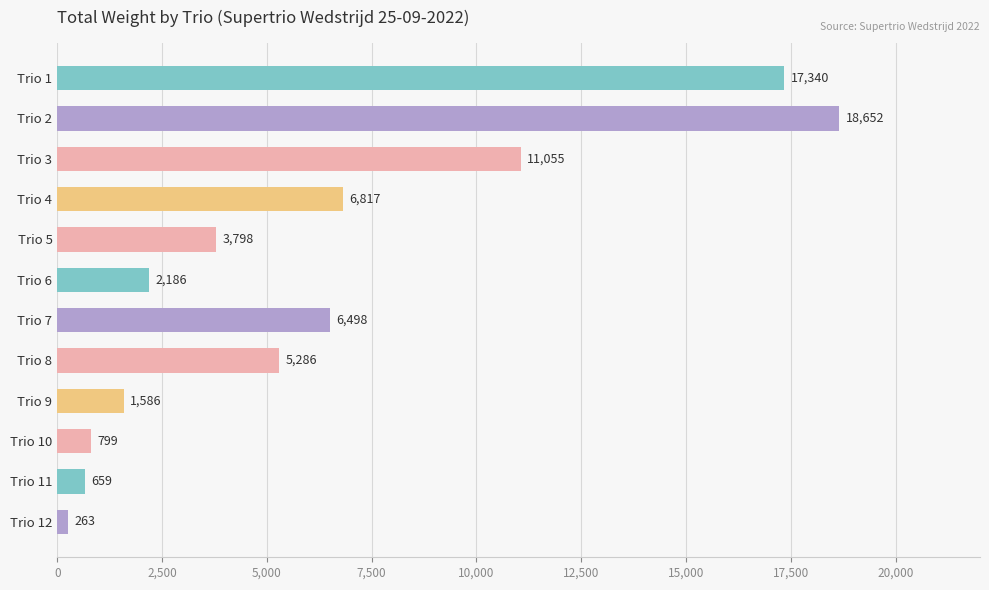

At which label is the value closest to 9457?

Trio 3